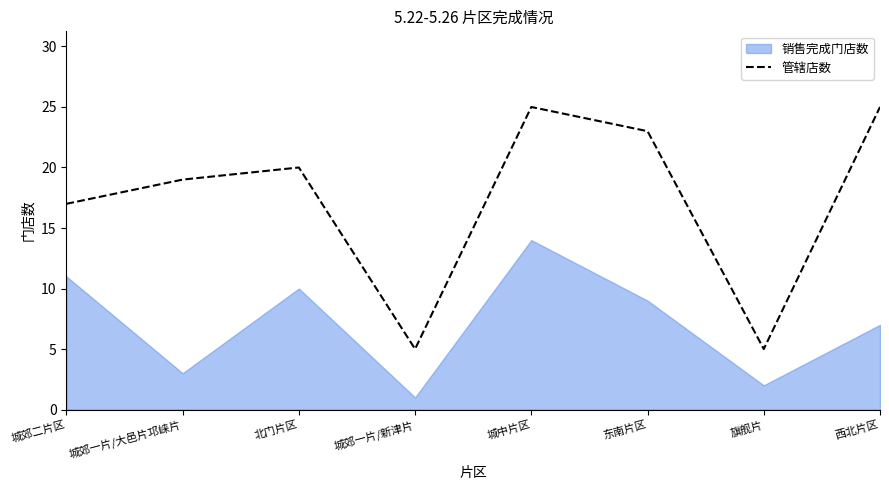

The value at 城郊一片/新津片 is 5. True or false?

True